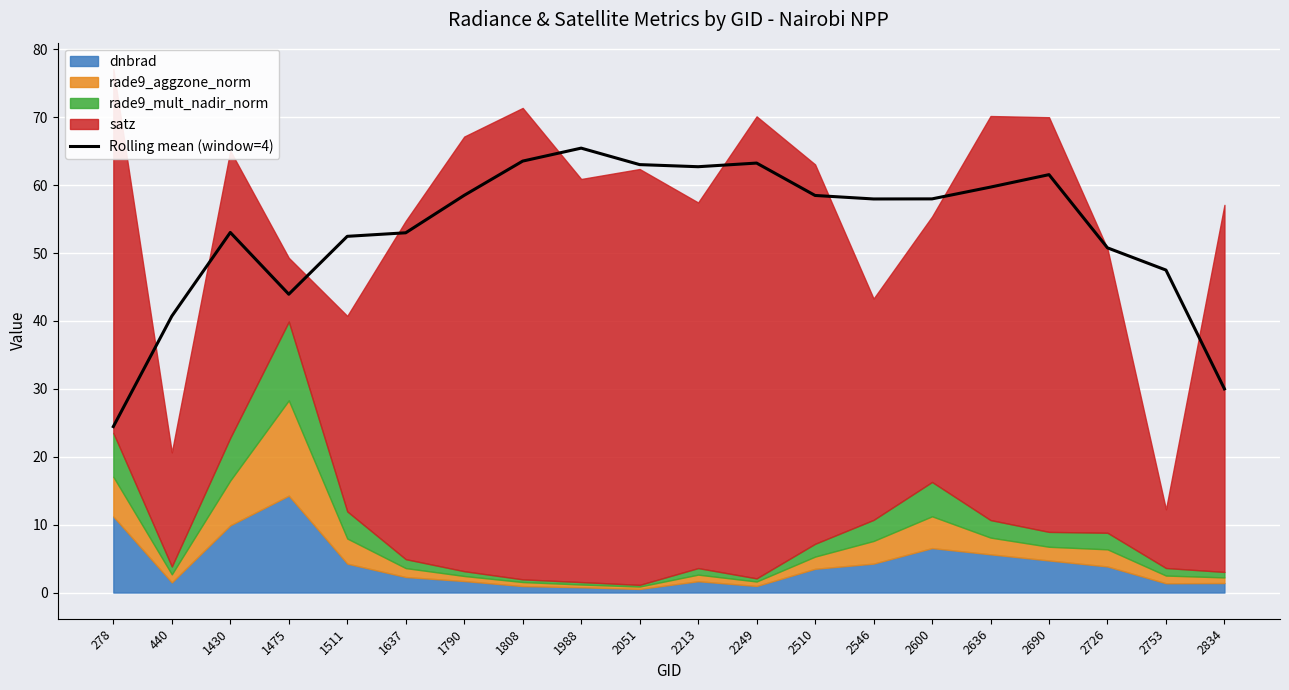

What is the average value?

53.4